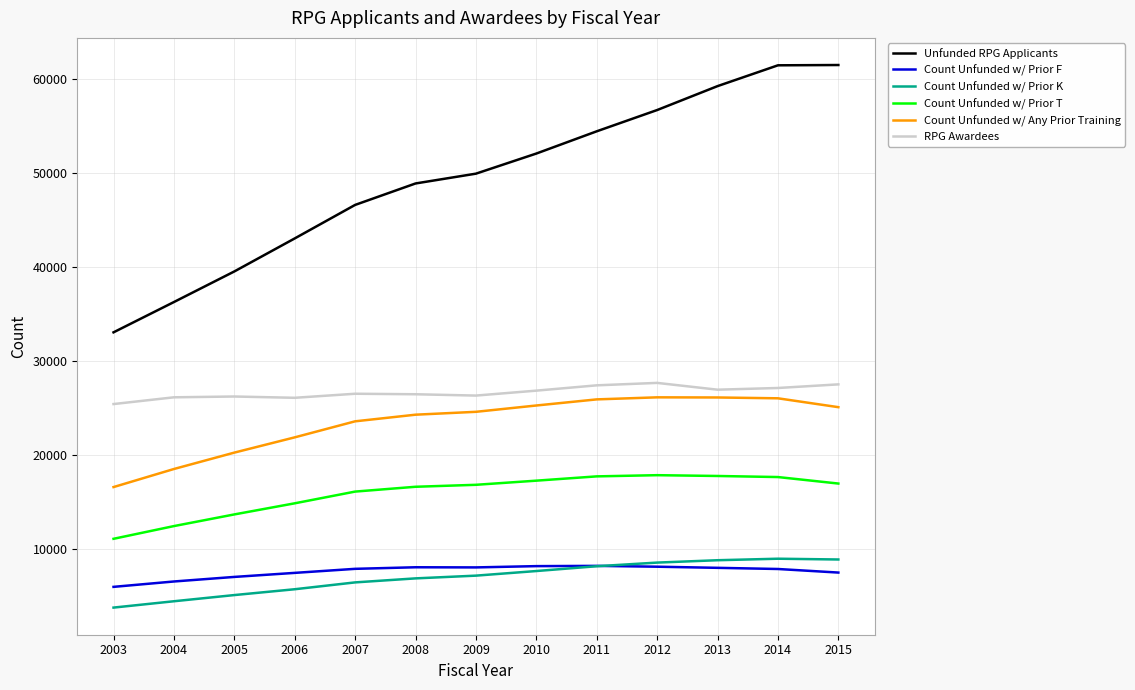

What is the approximate value of Count Unfunded w/ Prior F at 2006, to the nearest 100?

7500